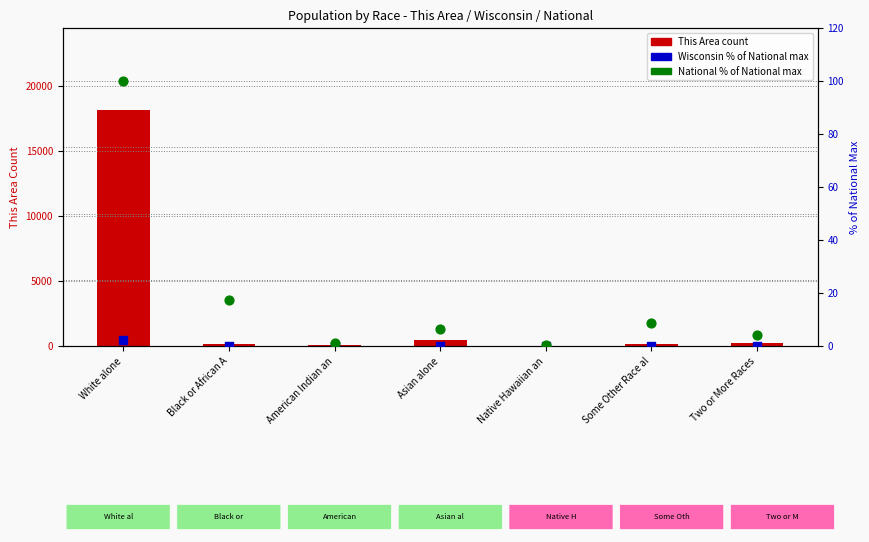

At how many categories does at least one series exceed 17132?

1